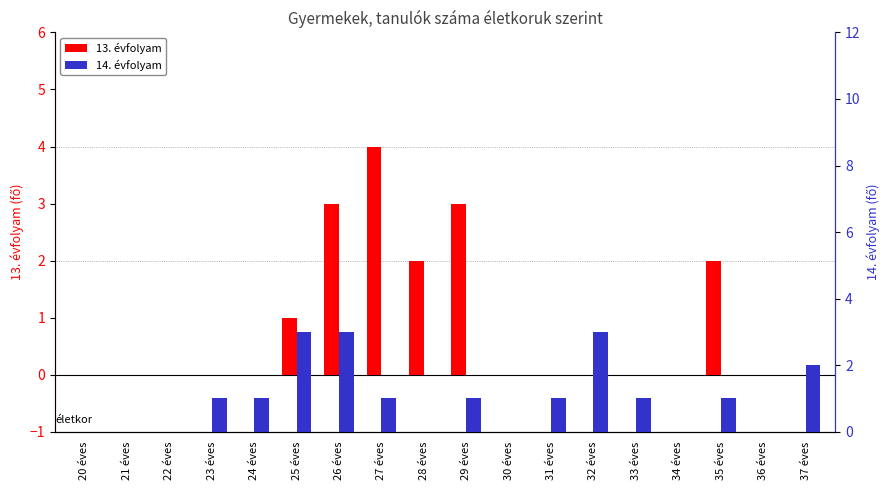

Is the value of 14. évfolyam at 29 éves greater than the value of 13. évfolyam at 31 éves?

Yes